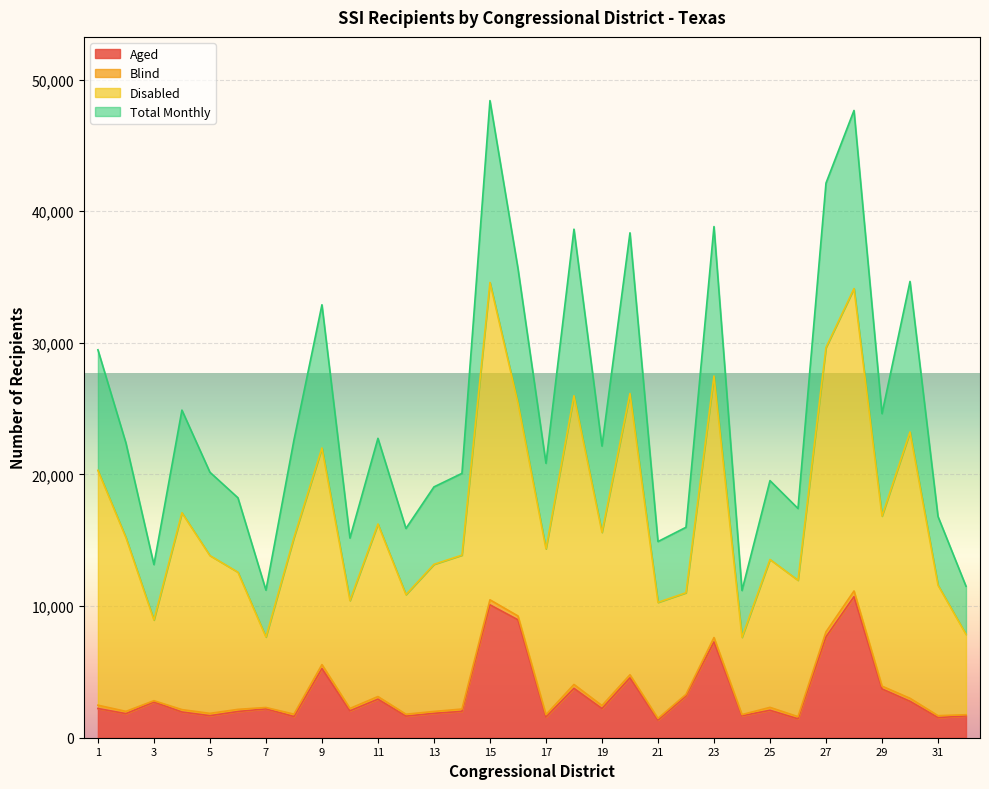

What is the average value of the Aged series?

3378